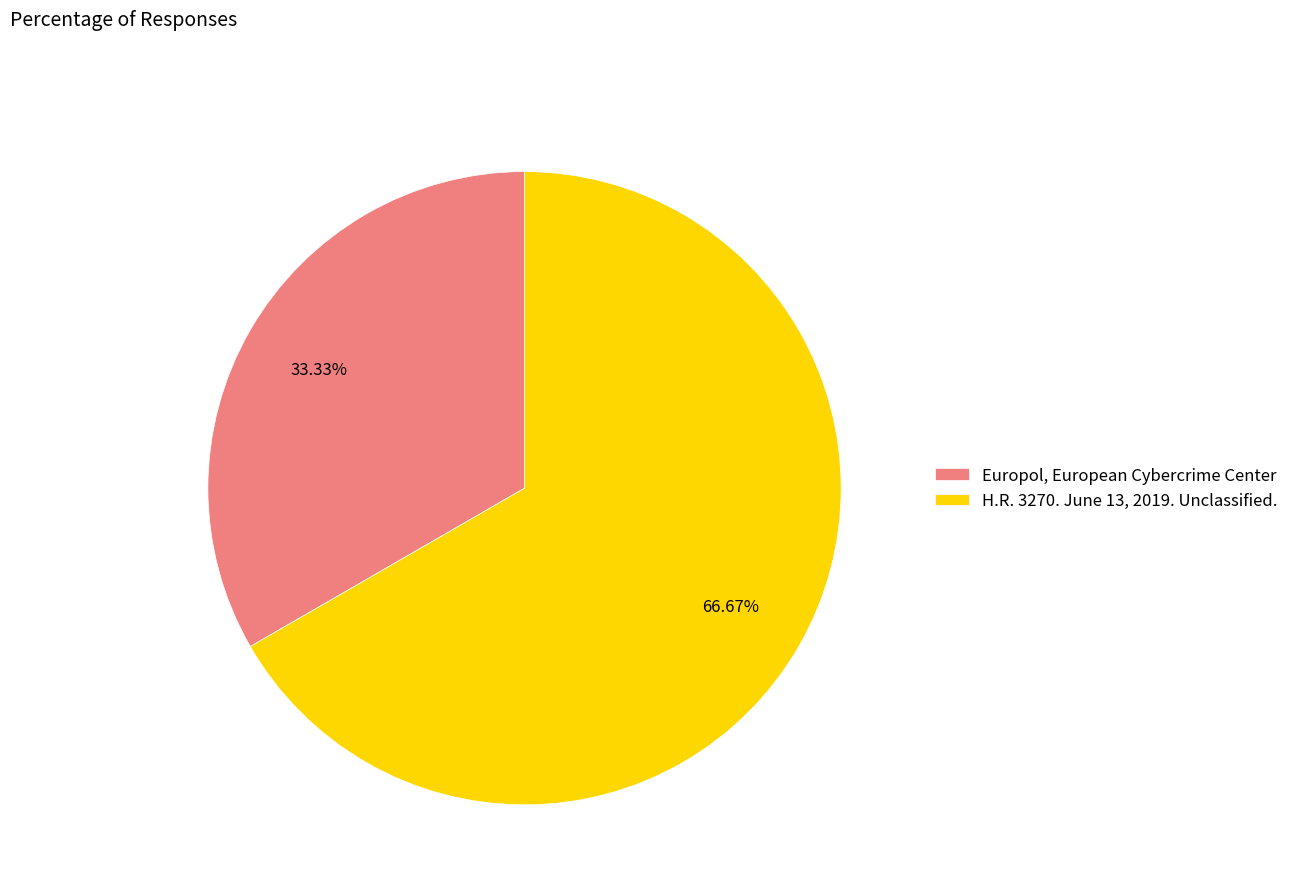

Does Europol, European Cybercrime Center represent more than half of the total?

No